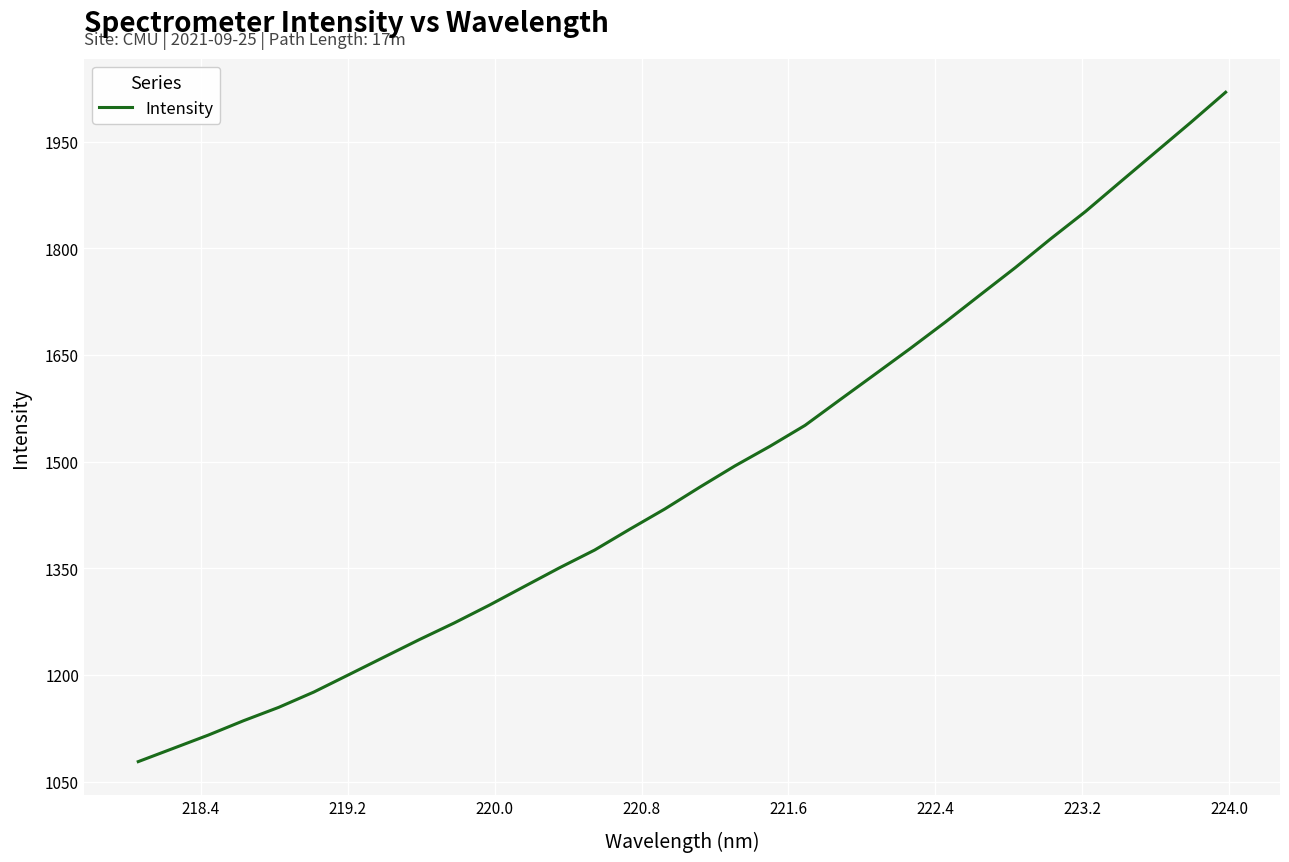

How many distinct data groups are displayed?

1